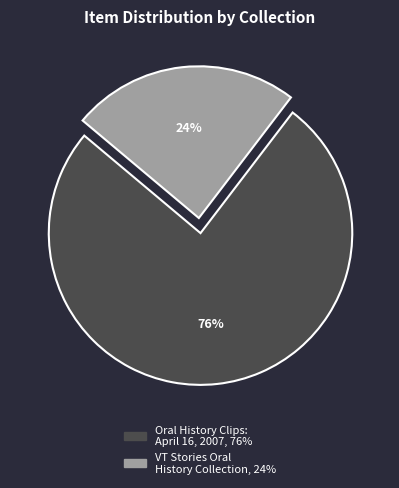

Is there a majority slice in this chart?

Yes